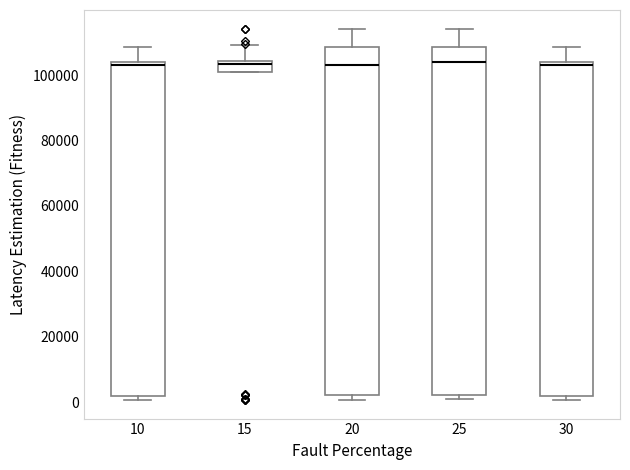

Where is the lower edge of the box at x = 30 on the y-axis? The values are not printed on the chart, so give them approximately, as read against the axis.

2000